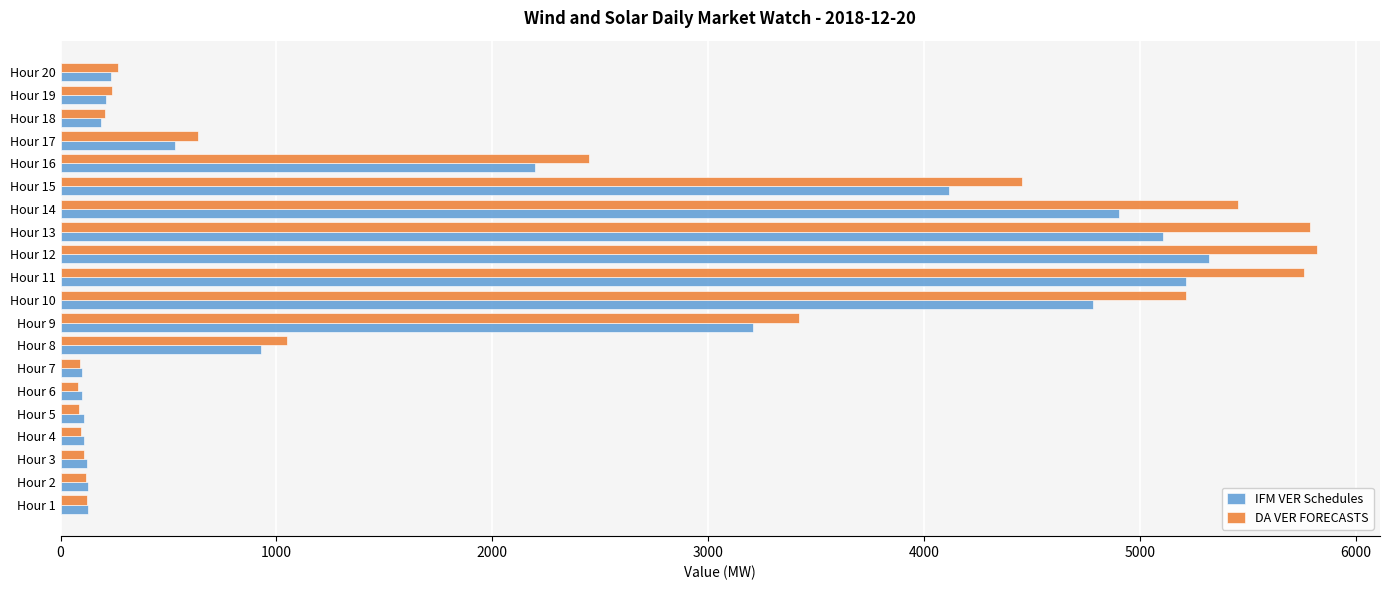

Which series has the largest range (max minus min)?

DA VER FORECASTS